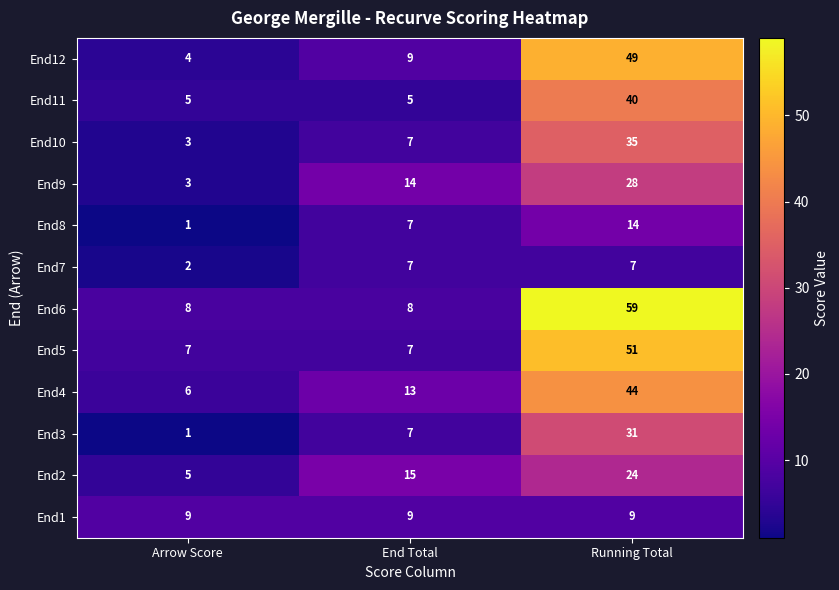

What is the spread (max minus min) of values at Arrow Score?

8